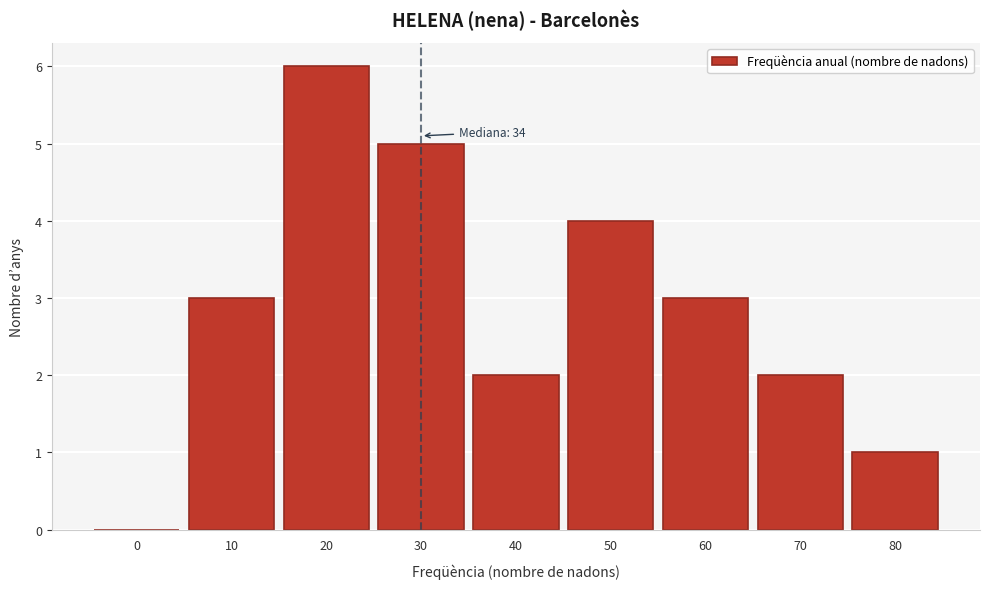

Reading left to right, list all the values displayed in this chart.

0=0	10=3	20=6	30=5	40=2	50=4	60=3	70=2	80=1